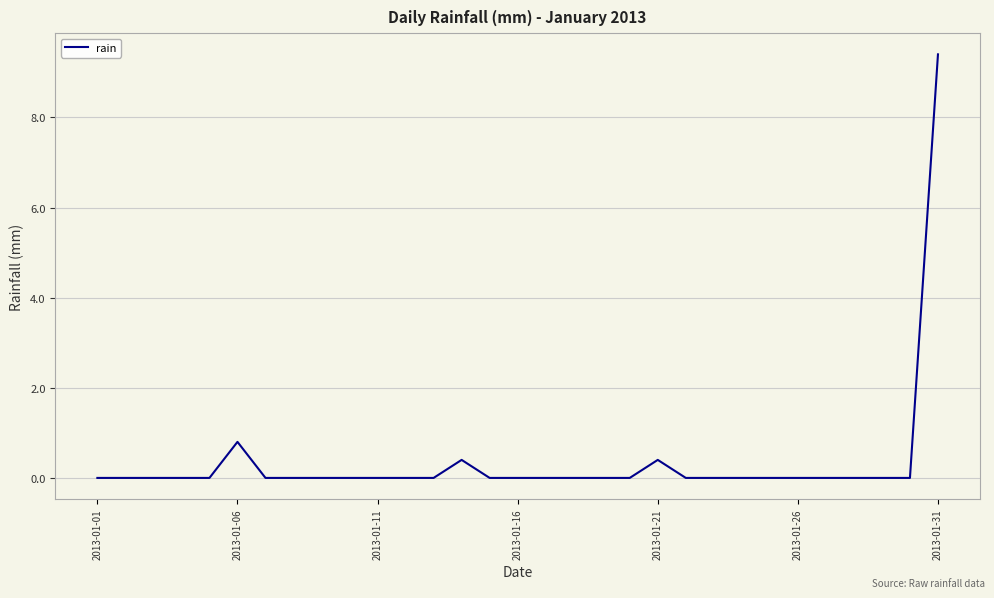

What is the greatest value displayed?

9.4